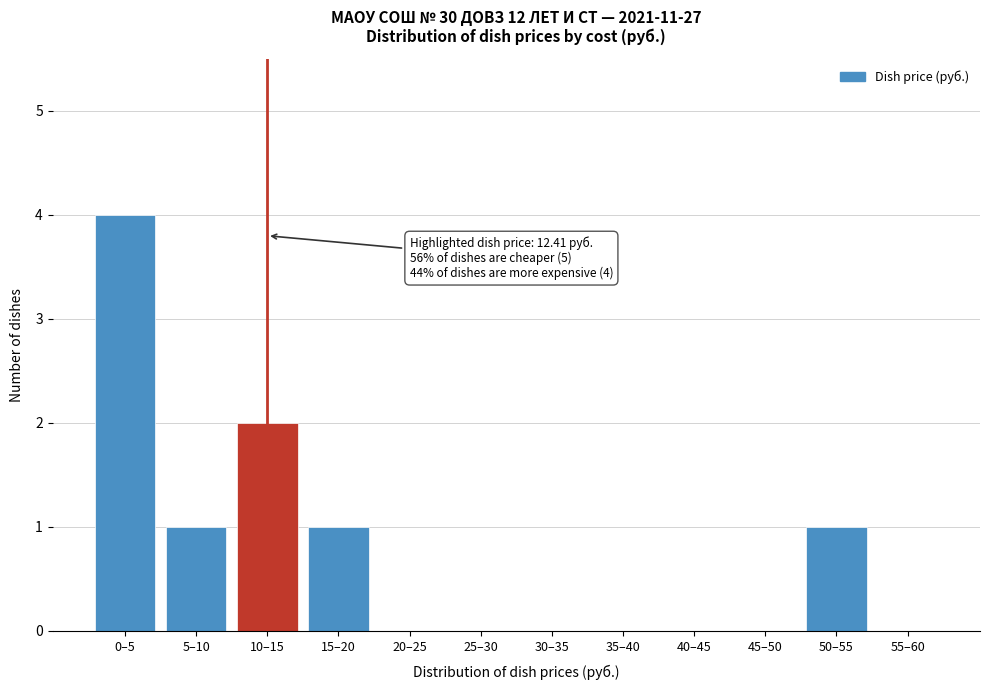

Reading right to left, extract all data points from this chart.

55–60=0	50–55=1	45–50=0	40–45=0	35–40=0	30–35=0	25–30=0	20–25=0	15–20=1	10–15=2	5–10=1	0–5=4